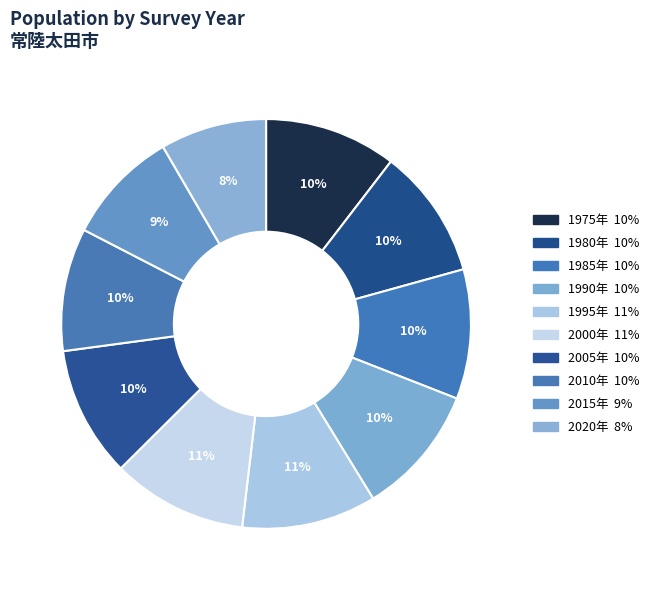

Count the number of slices in the pie.

10